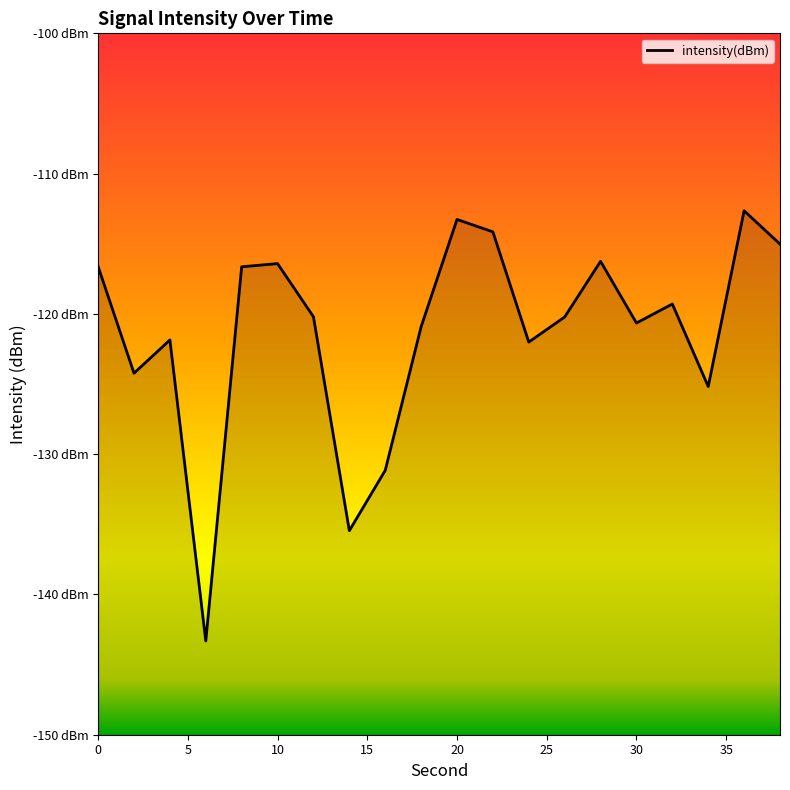

Which has a higher value, 2 or 10?

10